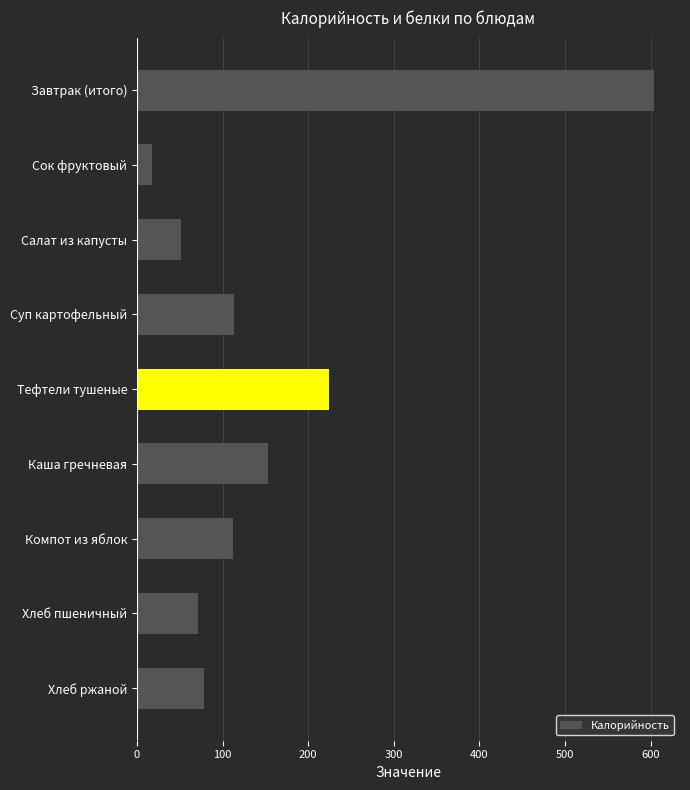

What is the value of the 9th bar from the top?

78